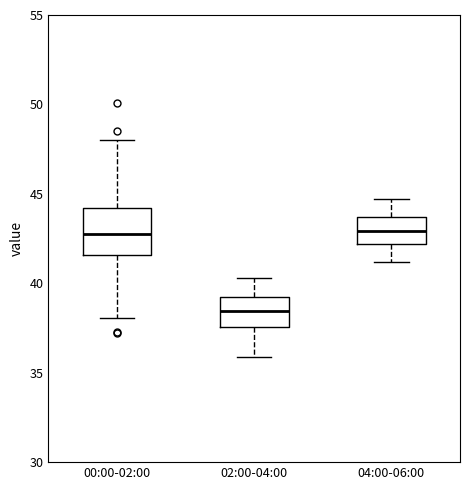

Reading left to right, transcribe this box plot: for each box, give where its median line is, the range the box spans, and where its two whiskers end, as read against the y-axis. The values are not printed on the chart, so give them approximately, as read against the axis.

00:00-02:00: median 43.0, box 41.5 to 44.0, whiskers 38.0 to 48.0
02:00-04:00: median 38.5, box 37.5 to 39.0, whiskers 36.0 to 40.5
04:00-06:00: median 43.0, box 42.0 to 43.5, whiskers 41.0 to 44.5